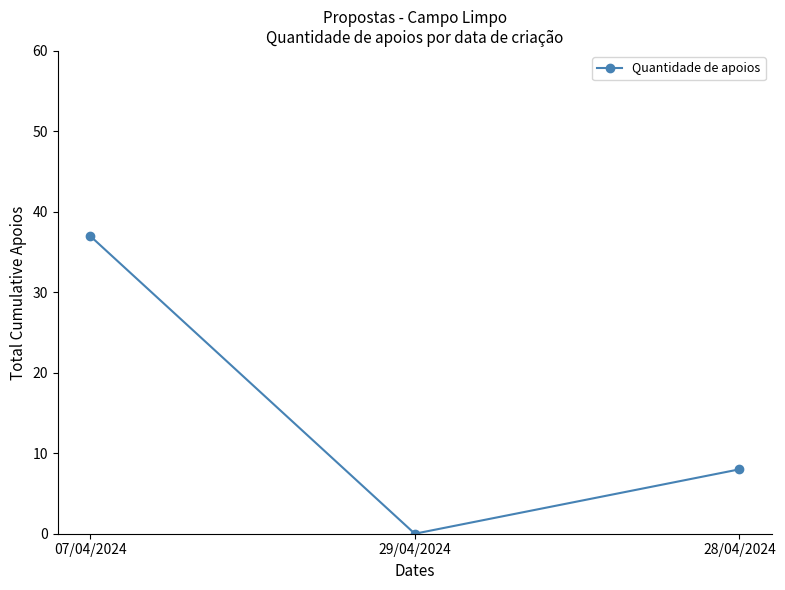

What is the label of the 2nd point from the left?

29/04/2024